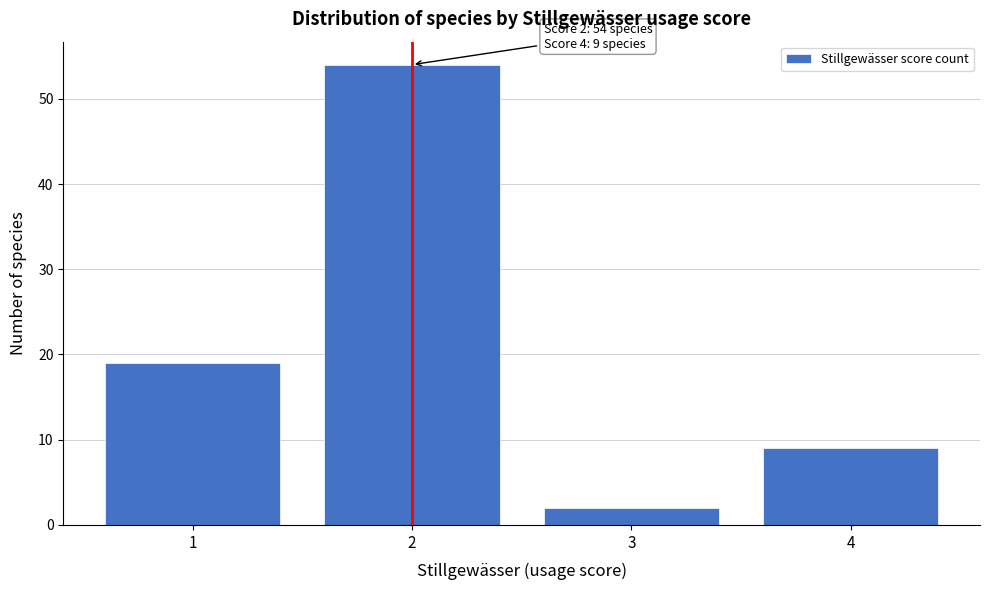

Over which range of the x-axis is the bar tallest?

1.5 to 2.5